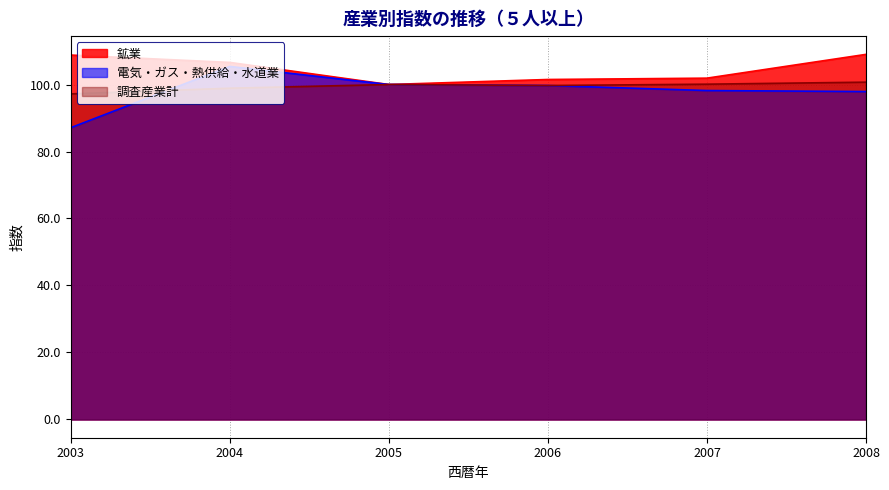

What are all the series names shown in the legend?

鉱業, 電気・ガス・熱供給・水道業, 調査産業計